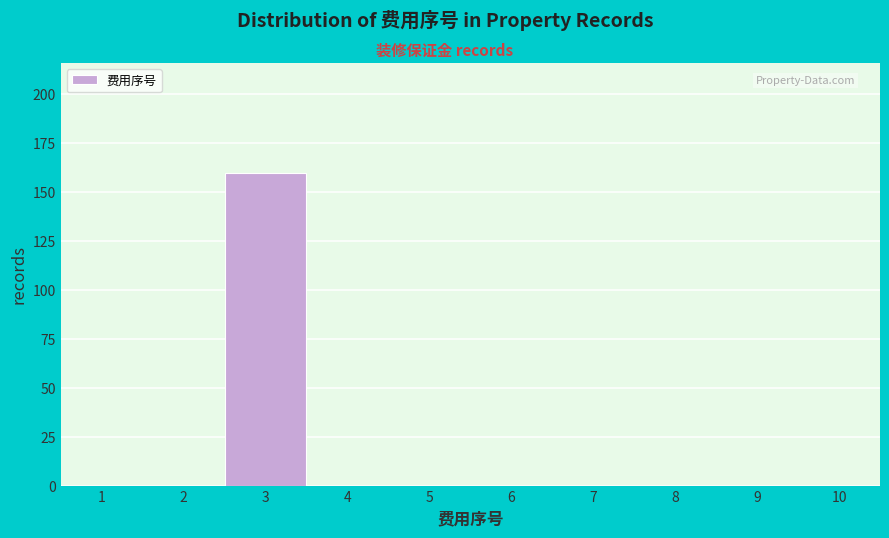

How tall is the bar that spans 2.5 to 3.5 on the x-axis? The values are not printed on the chart, so give them approximately, as read against the axis.

160